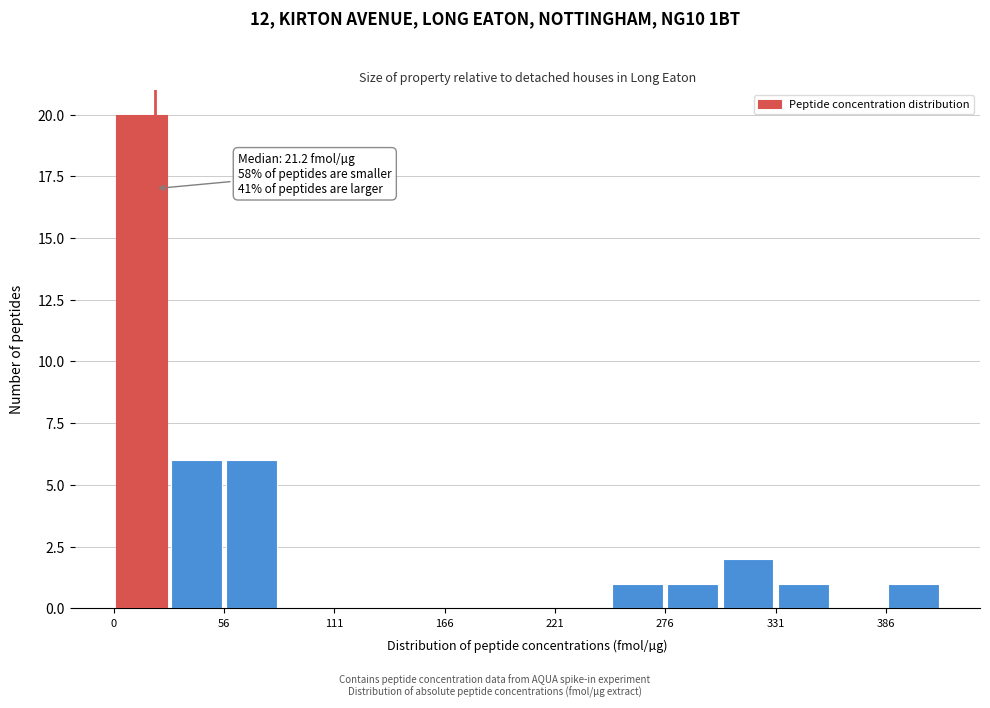

Read against the x-axis, roughly where is the centre of the tallest bar?

10